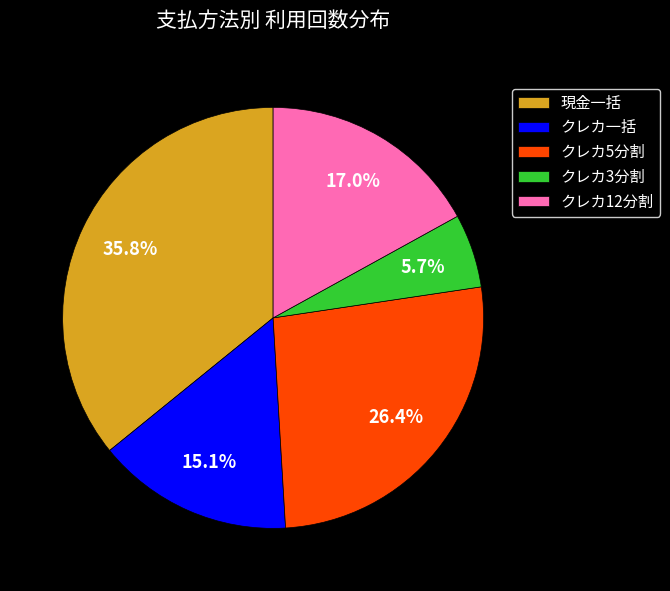

How many slices are in this pie chart?

5